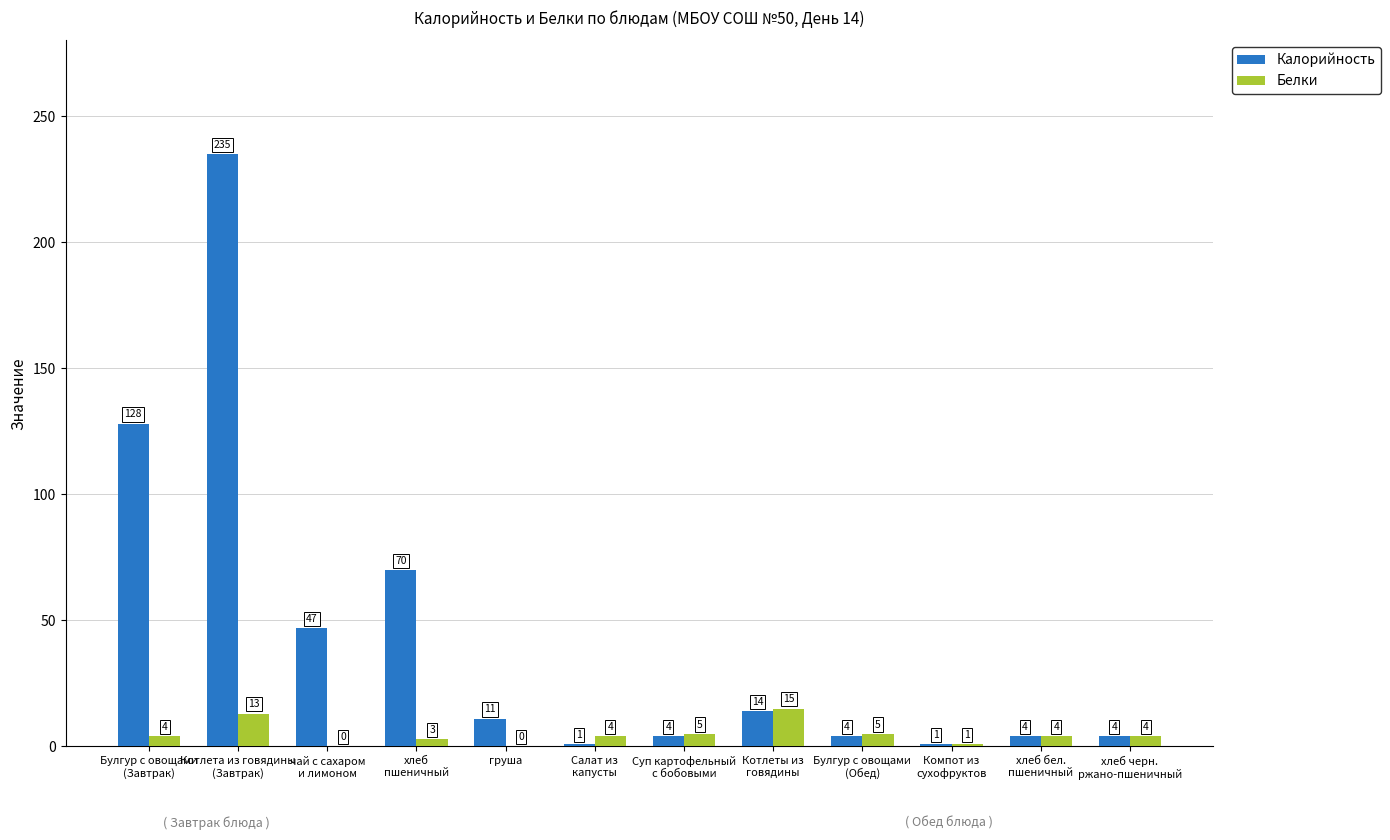

Is the value of Белки at груша greater than the value of Калорийность at груша?

No